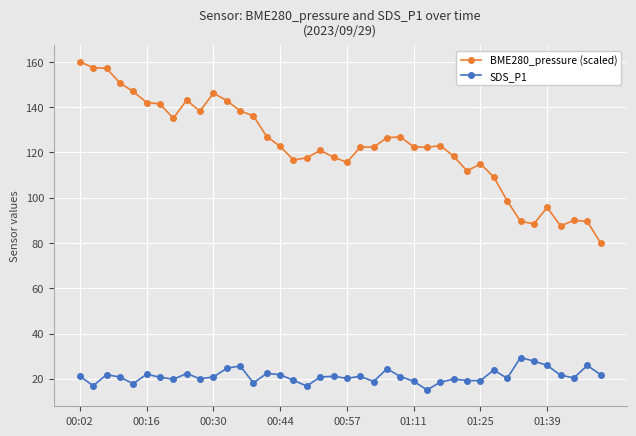

Which series has the largest range (max minus min)?

BME280_pressure (scaled)